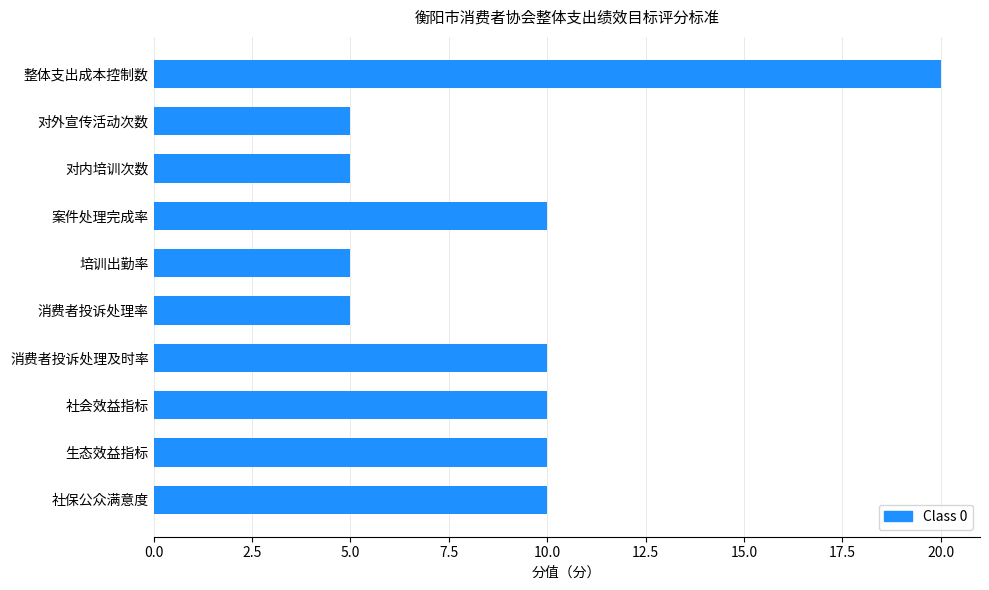

What is the average value?

9